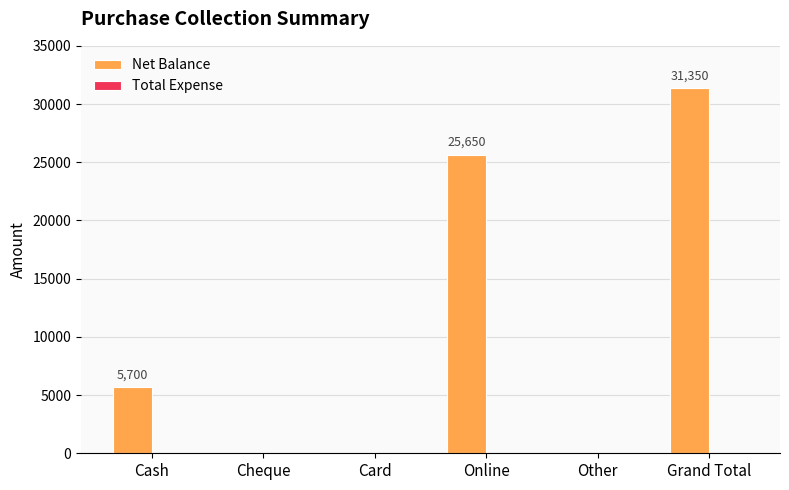

What is the sum of the values at Cheque and Cash?

5700